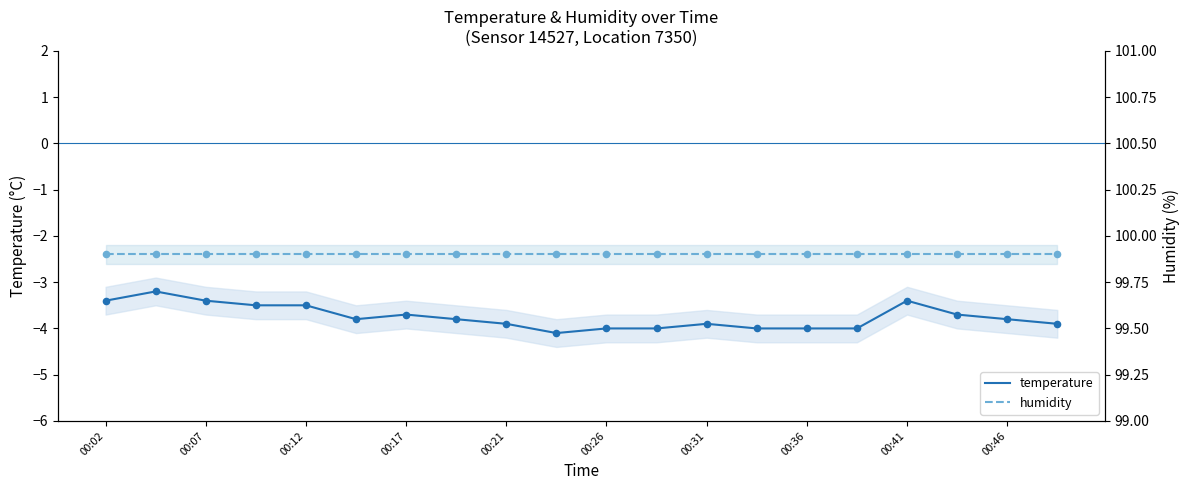

What are all the series names shown in the legend?

temperature, humidity